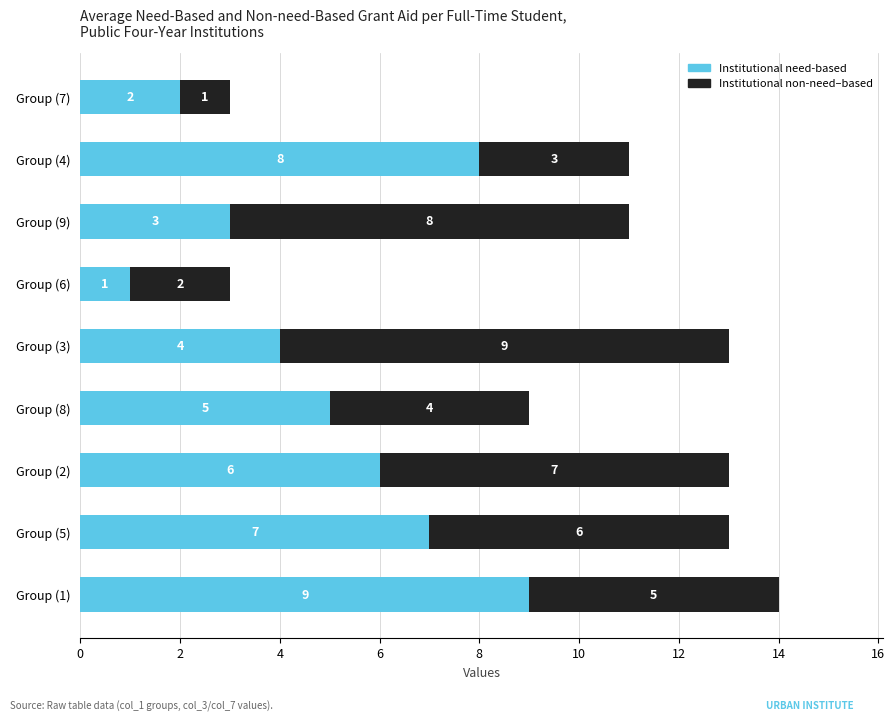

What is the lowest value of the Institutional need-based series?

1